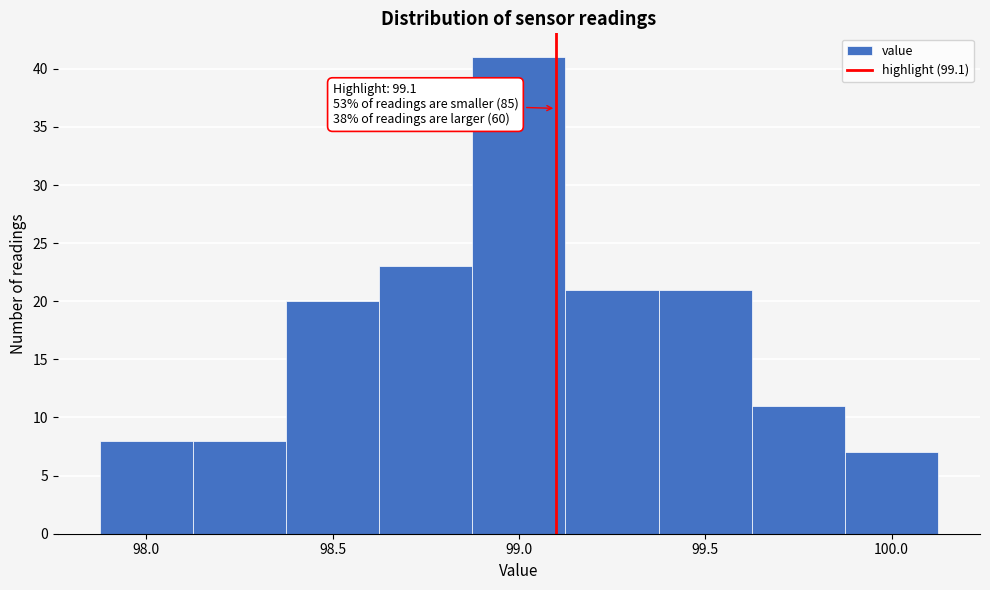

Over which range of the x-axis is the bar tallest?

98.875 to 99.125